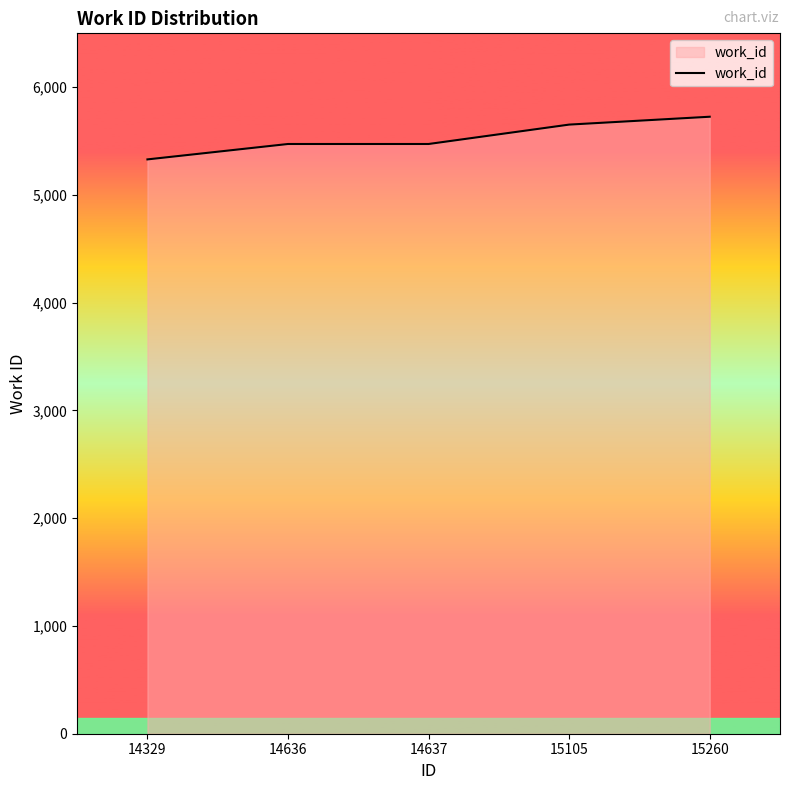

The value at 15105 is 10175. True or false?

False